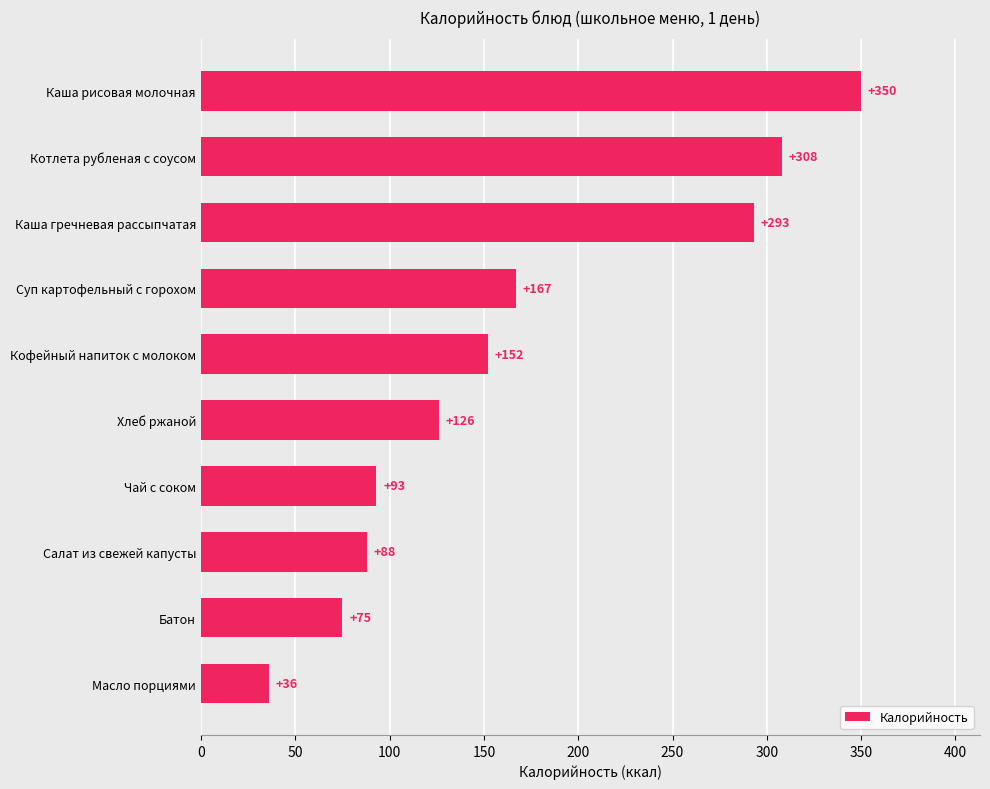

Is it true that the value at Каша рисовая молочная is 350?

True